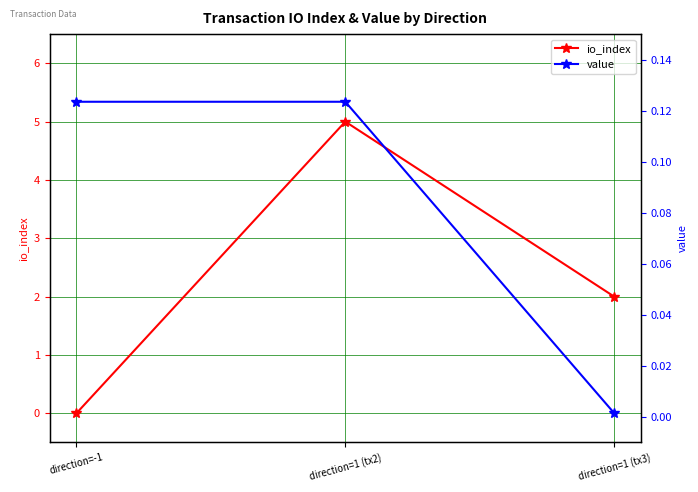

Which label corresponds to the smallest value in the chart?

direction=-1